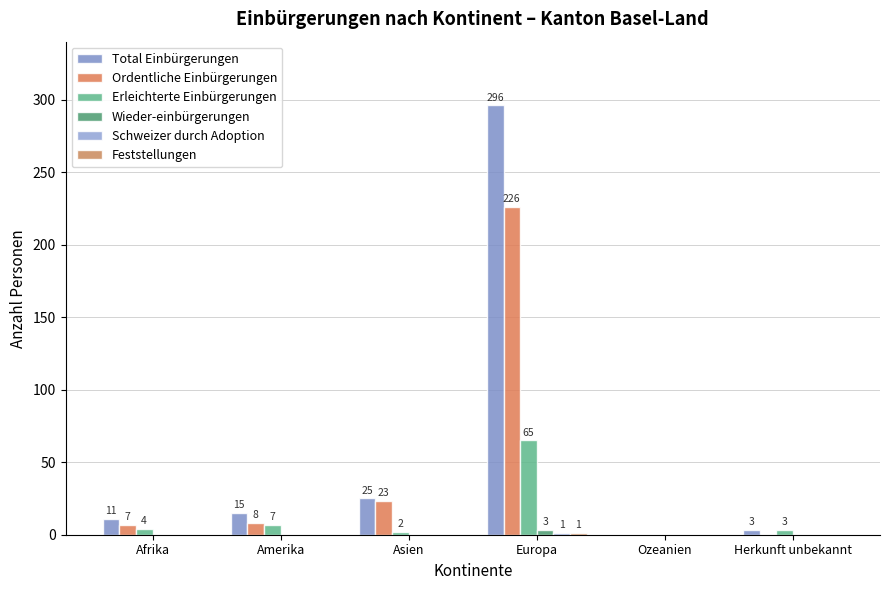

Which series has the widest spread of values?

Total Einbürgerungen